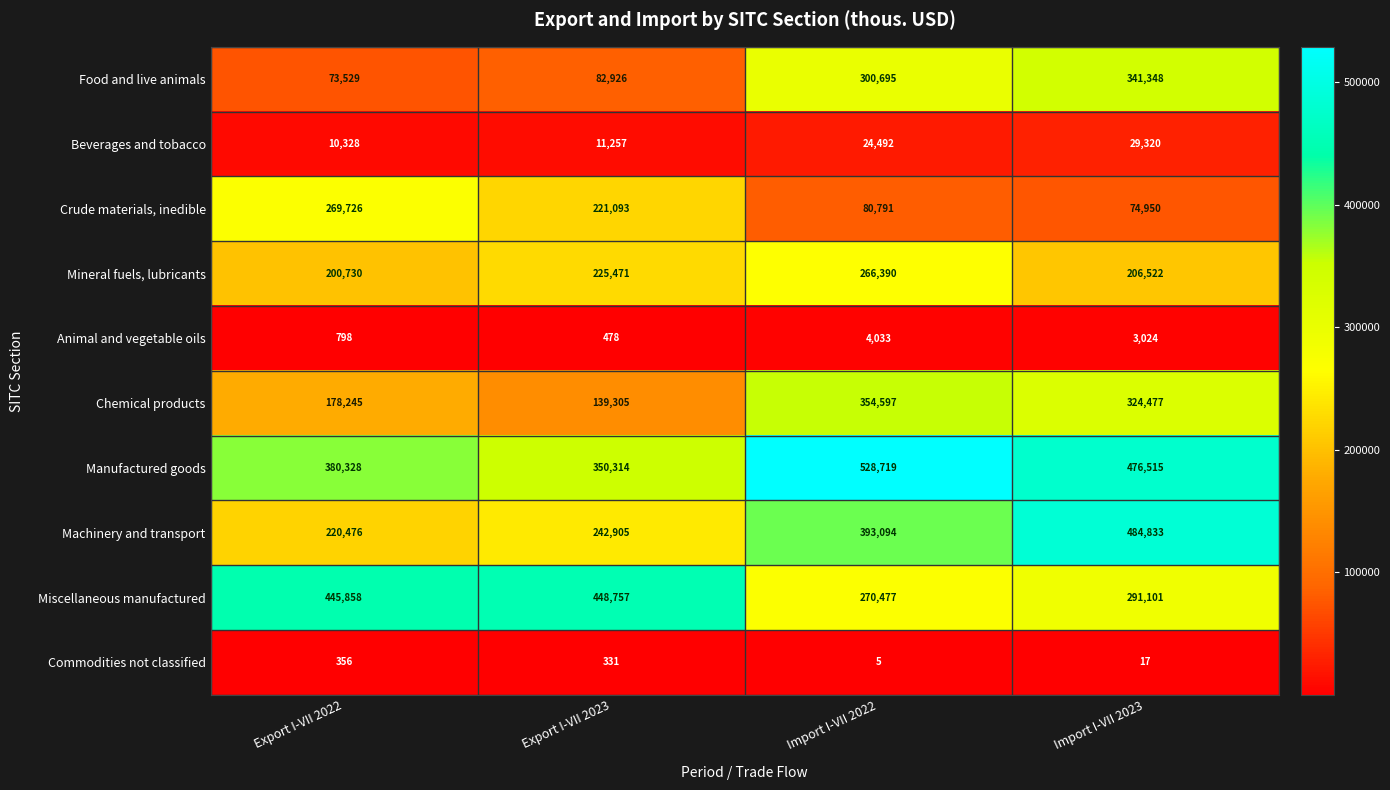

At which label is Beverages and tobacco closest to 19824?

Import I-VII 2022